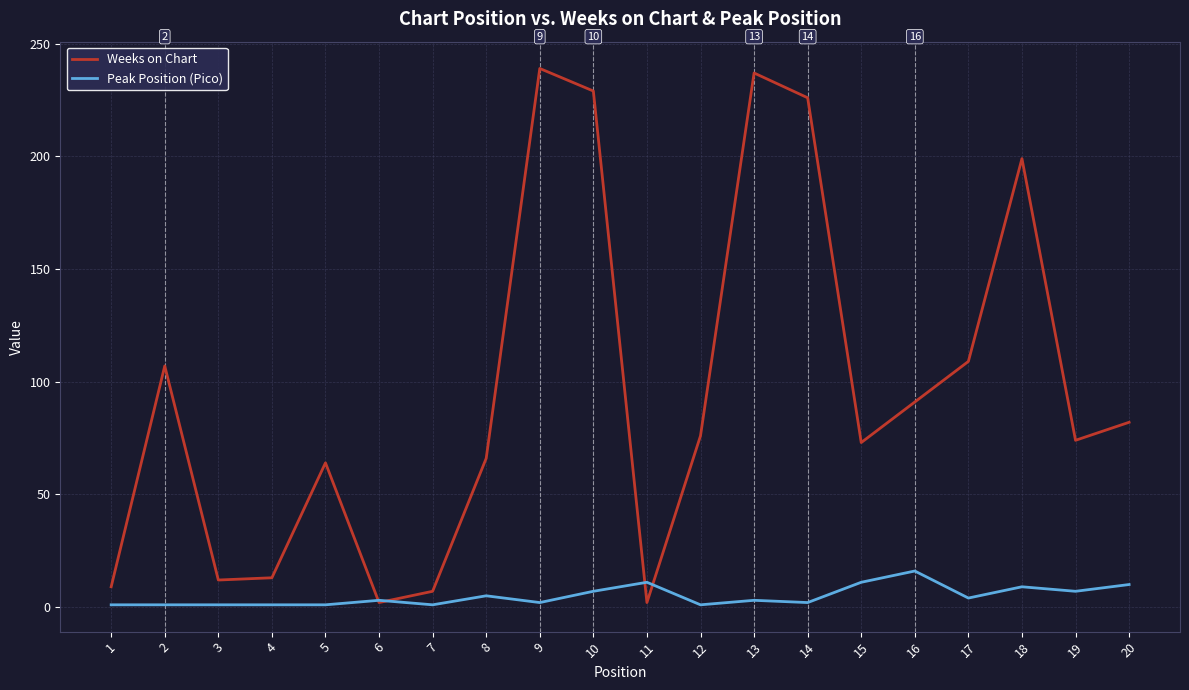

Which series has the largest range (max minus min)?

Weeks on Chart